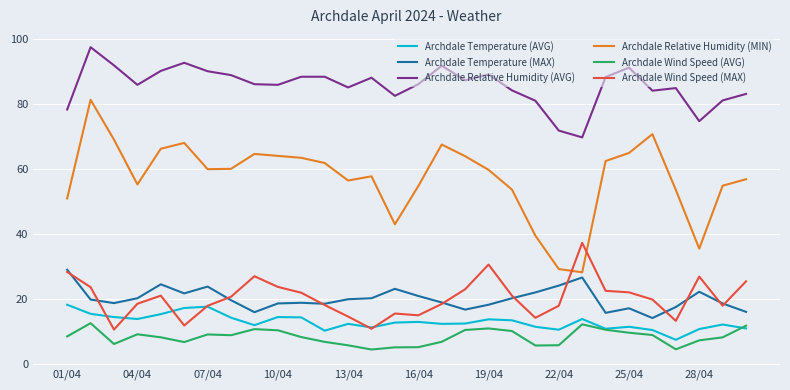

Which series has the largest range (max minus min)?

Archdale Relative Humidity (MIN)